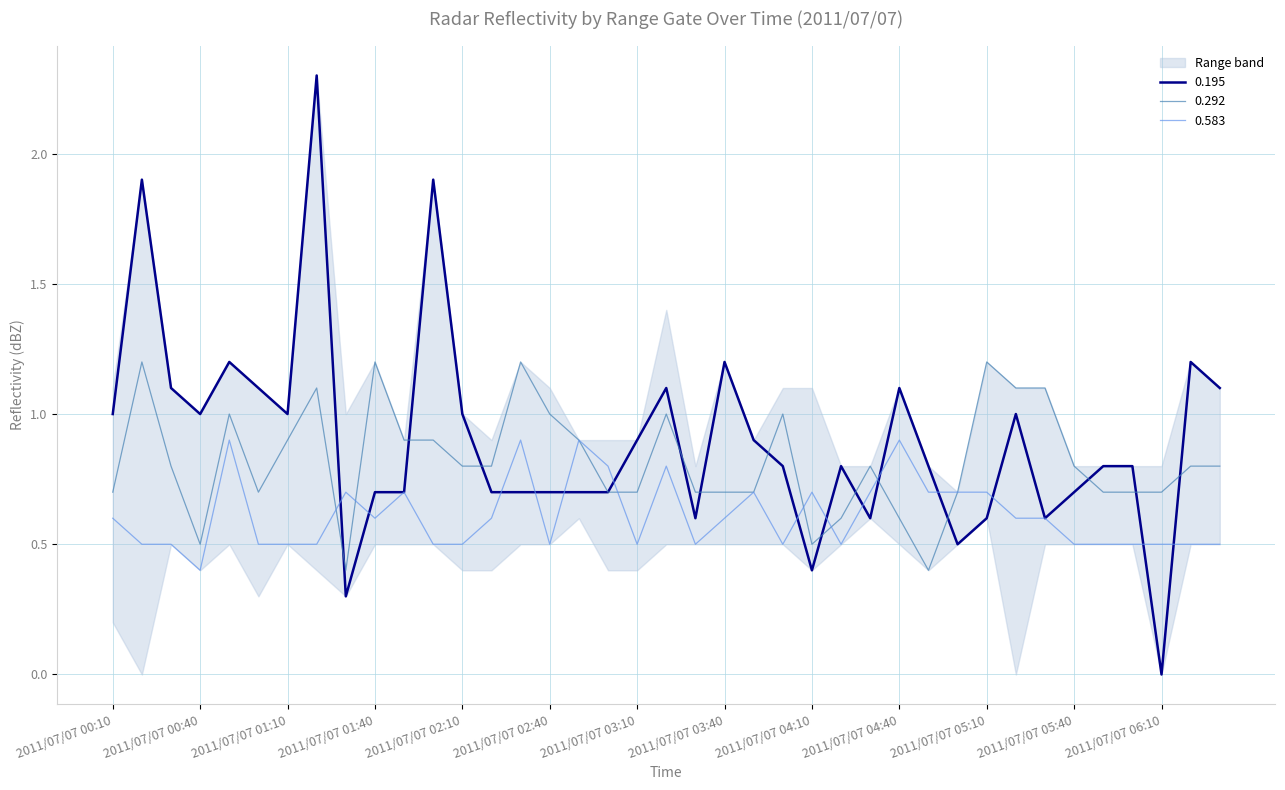

Is it true that 0.583 equals 0.5 at 2011/07/07 00:30?

True